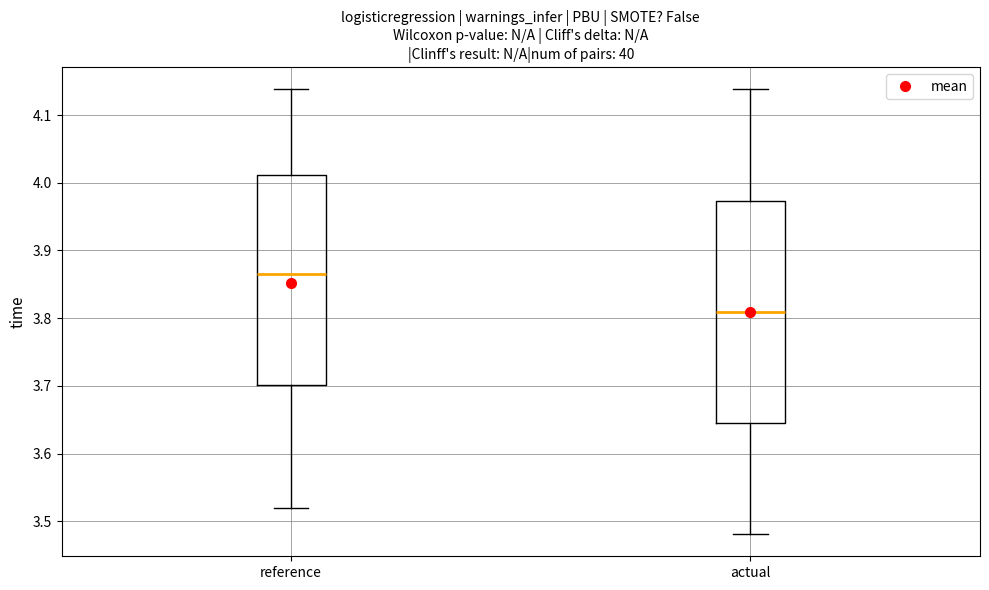

Where is the lower edge of the box for reference on the y-axis? The values are not printed on the chart, so give them approximately, as read against the axis.

3.70